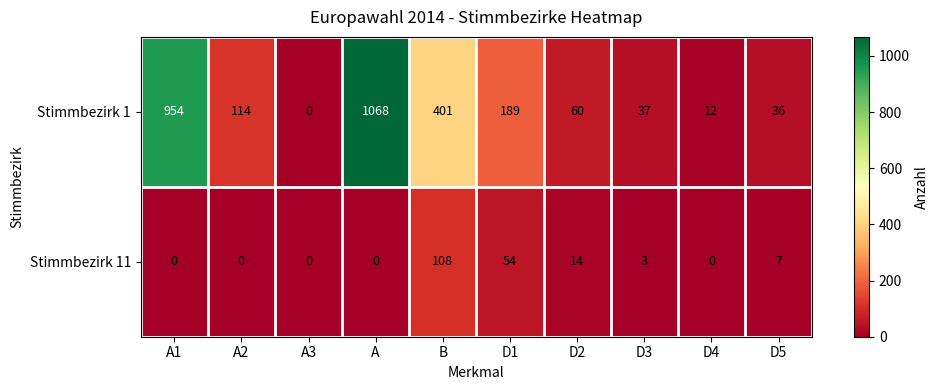

Where does the Stimmbezirk 1 series first go above 114?

A1